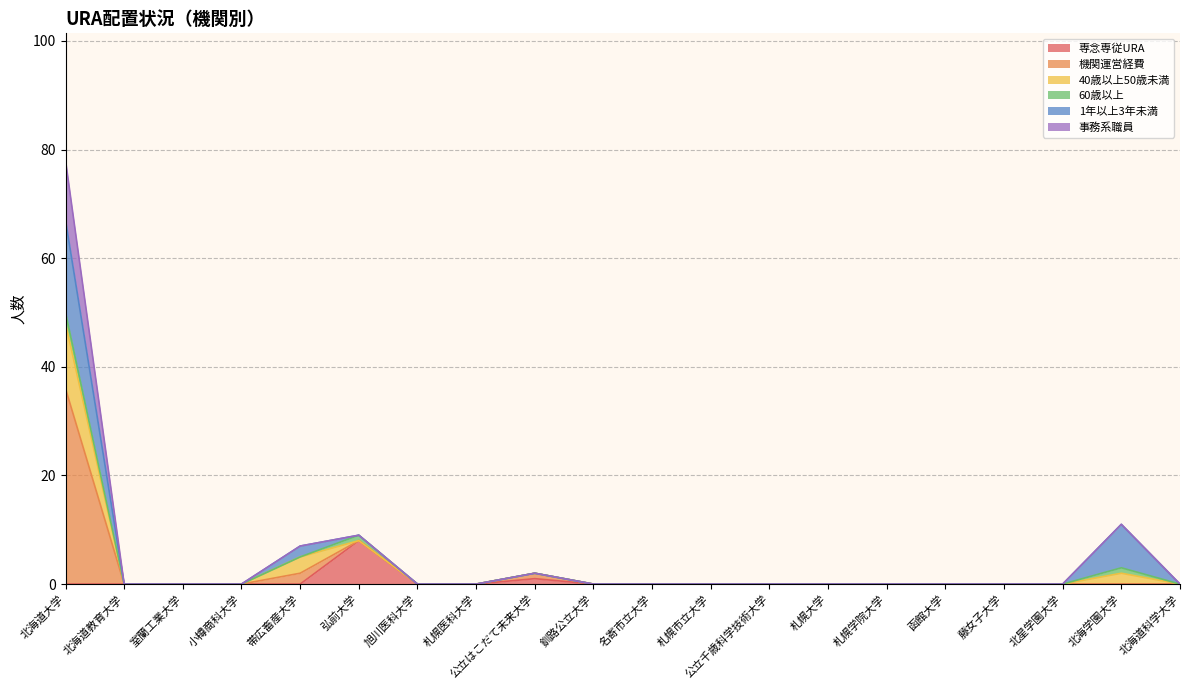

The value of 専念専従URA at 弘前大学 is 8. True or false?

True